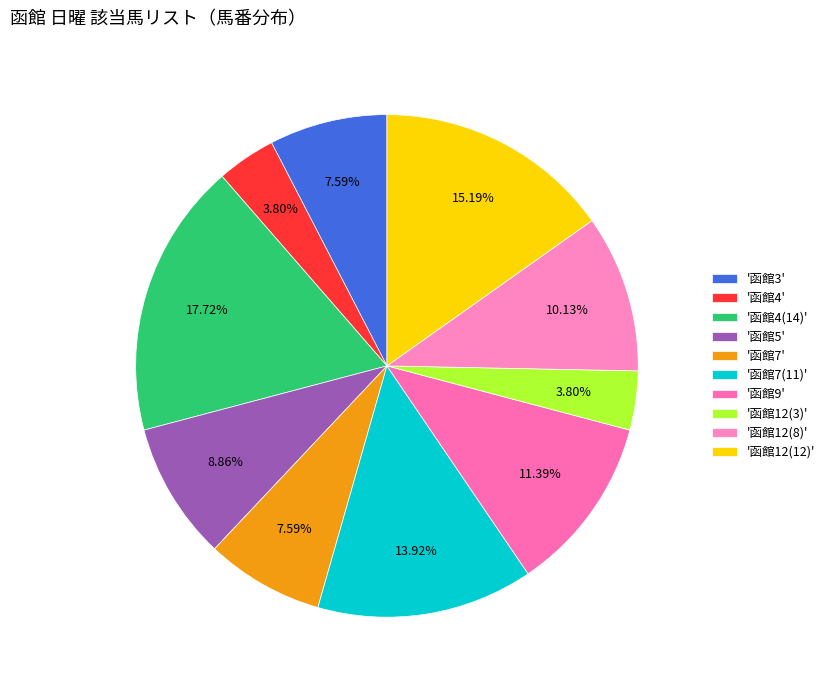

Count the number of slices in the pie.

10